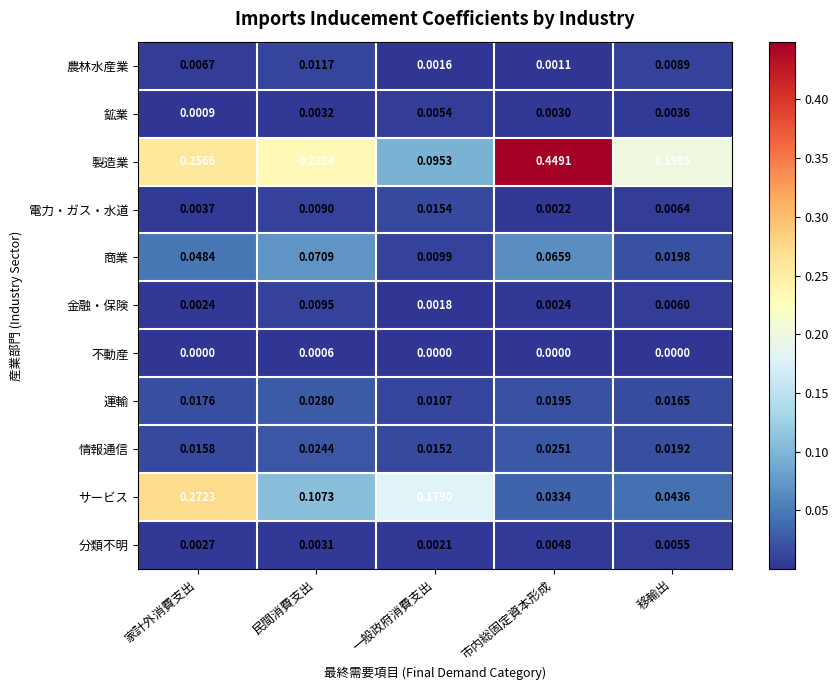

List the series in order of their peak value, lowest first.

不動産, 鉱業, 分類不明, 金融・保険, 農林水産業, 電力・ガス・水道, 情報通信, 運輸, 商業, サービス, 製造業